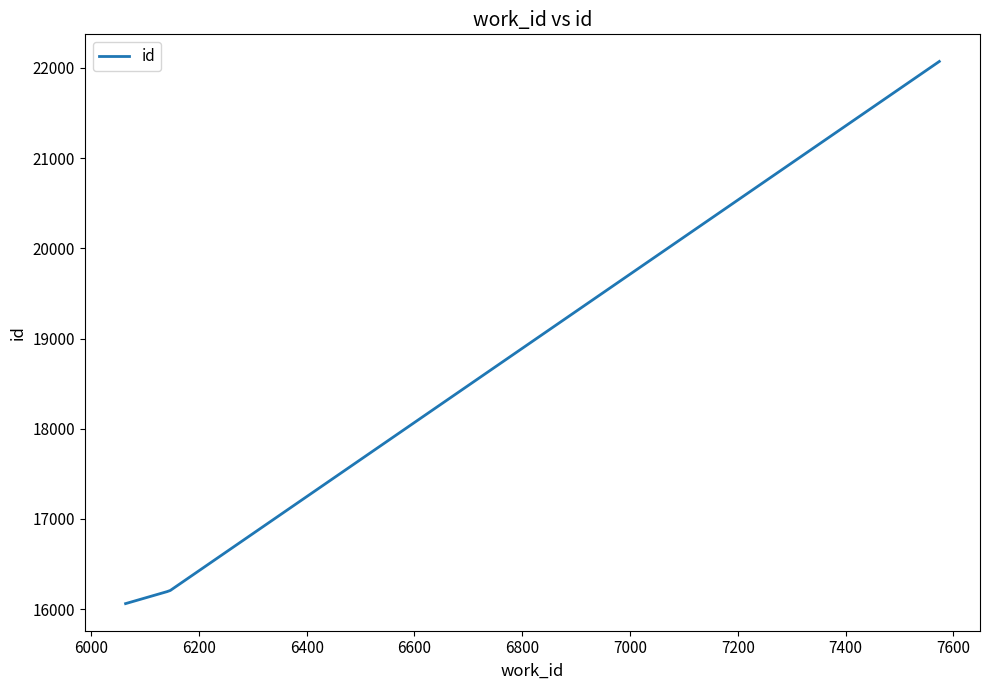

What is the difference between the maximum and minimum values?

6010